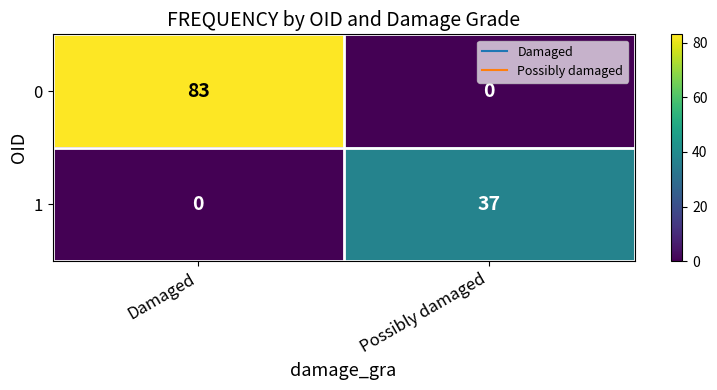

At which category is the sum across all series the highest?

Damaged